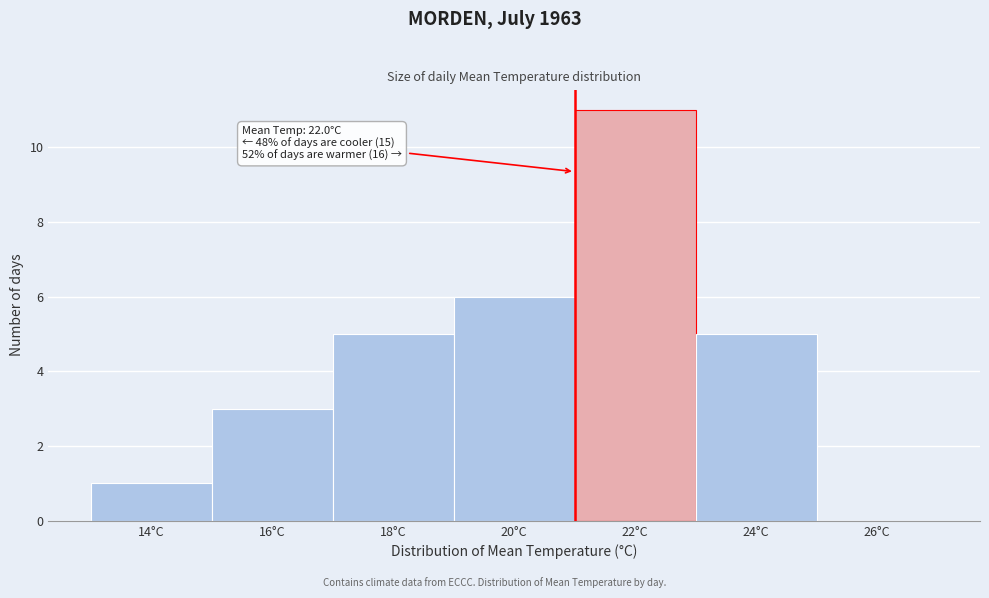

Reading left to right, extract all data points from this chart.

14°C=1	16°C=3	18°C=5	20°C=6	22°C=11	24°C=5	26°C=0